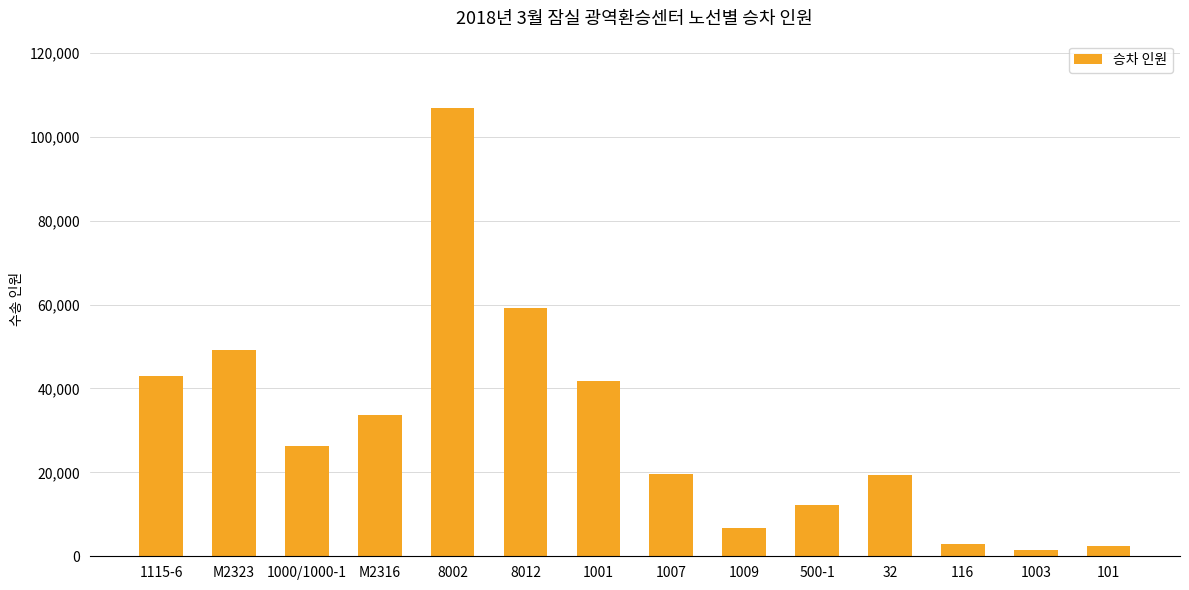

What is the label of the 2nd bar from the left?

M2323